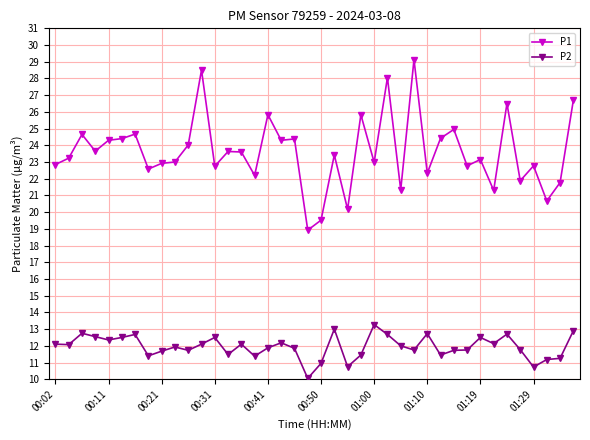

What is the lowest value of the P2 series?

10.1